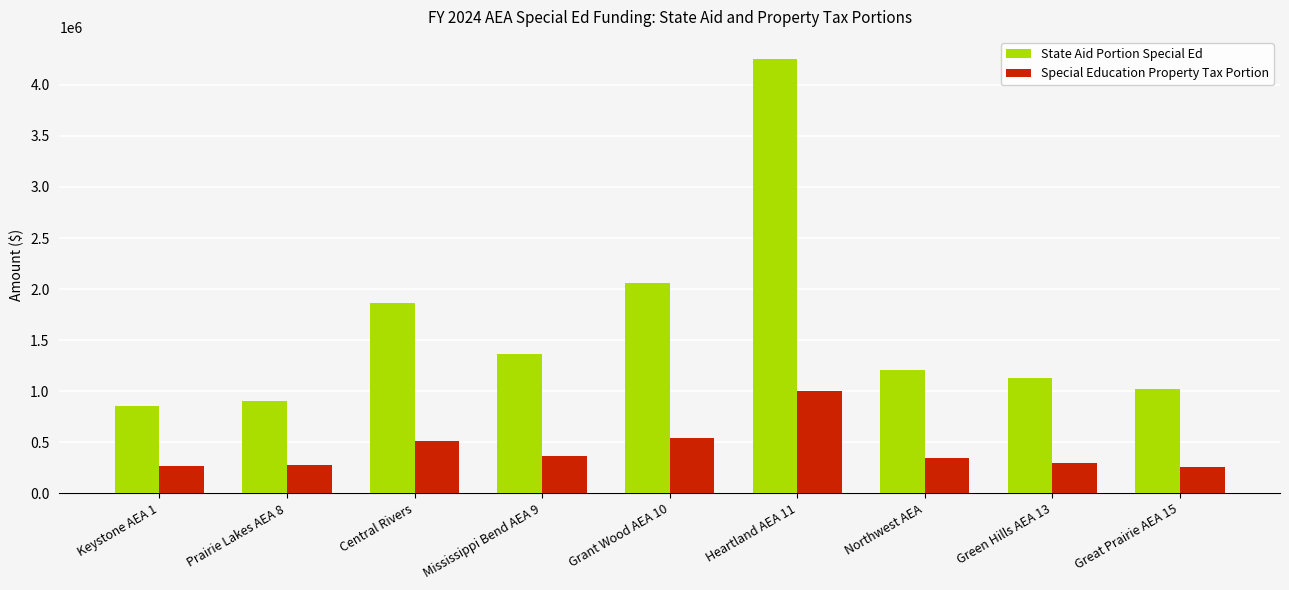

What is the label of the 6th bar from the left?

Heartland AEA 11